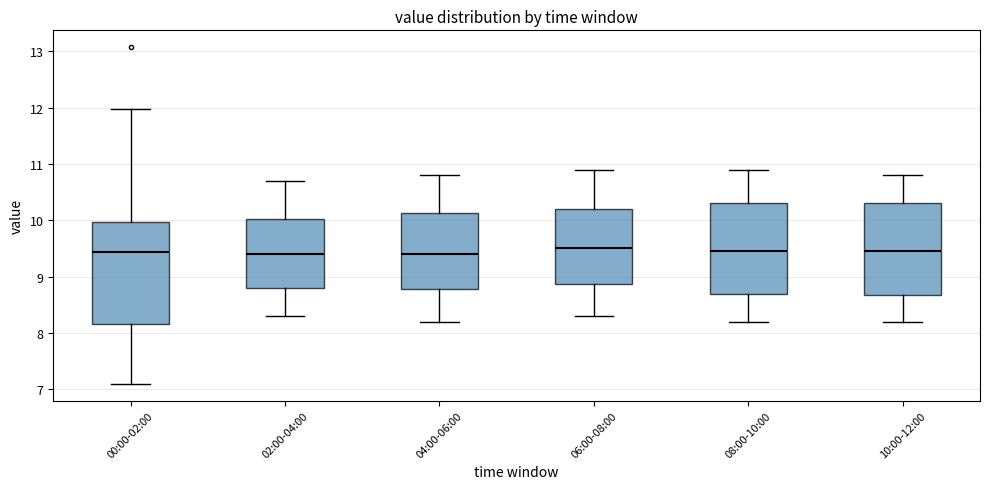

Which box is the tallest, from its lower edge to its upper edge?

00:00-02:00